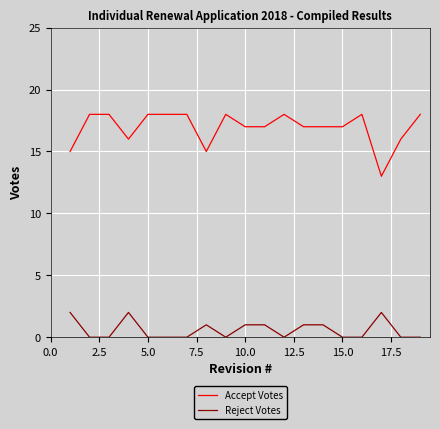

Which series has the largest range (max minus min)?

Accept Votes